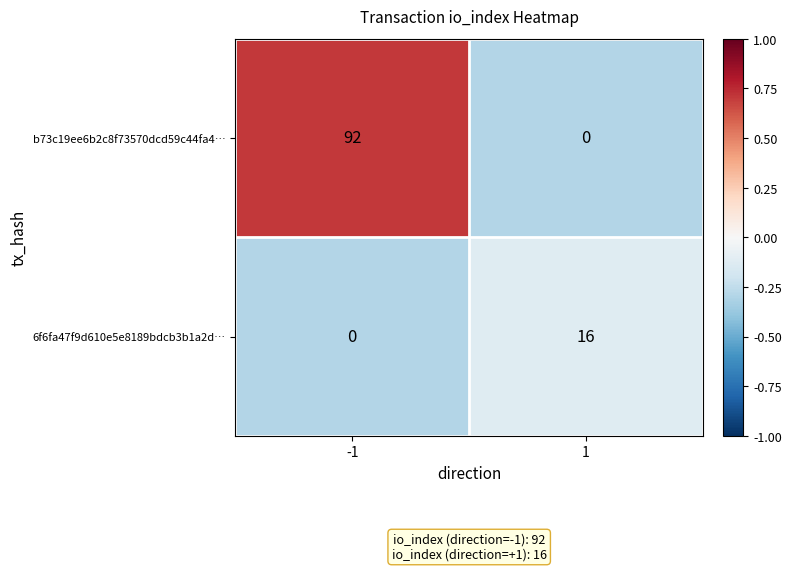

Rank the series by their average value, from lowest to highest.

6f6fa47f9d610e5e8189bdcb3b1a2d…, b73c19ee6b2c8f73570dcd59c44fa4…